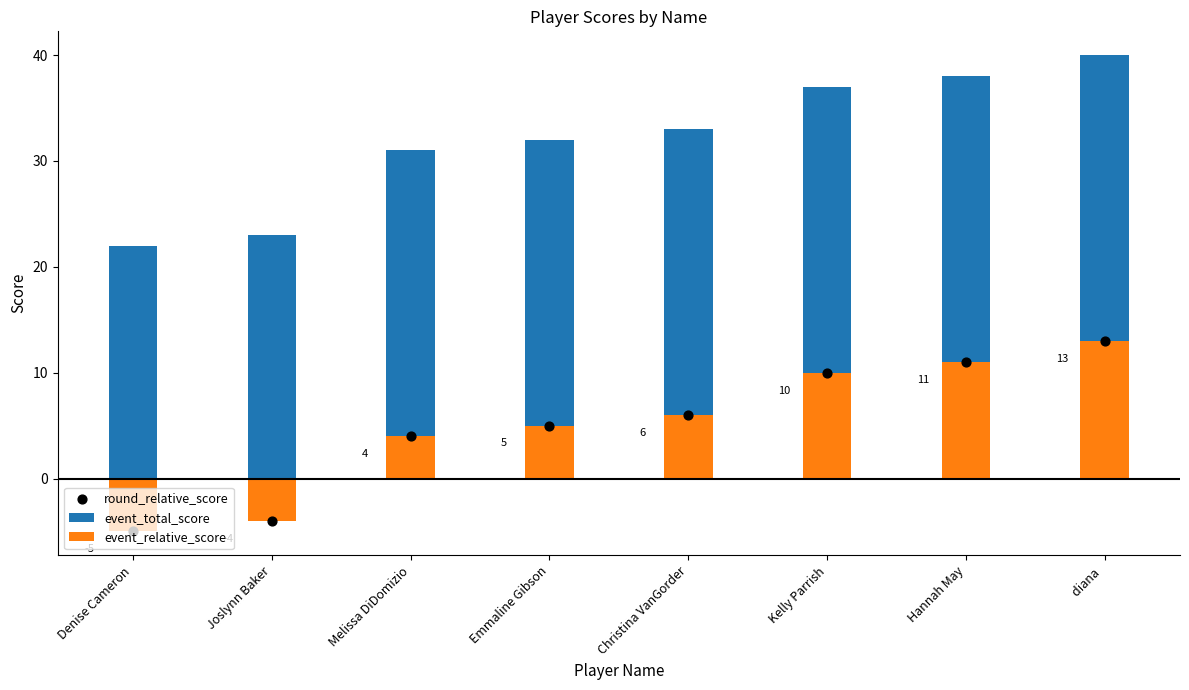

Which series has the largest Y range (max minus min)?

event_total_score